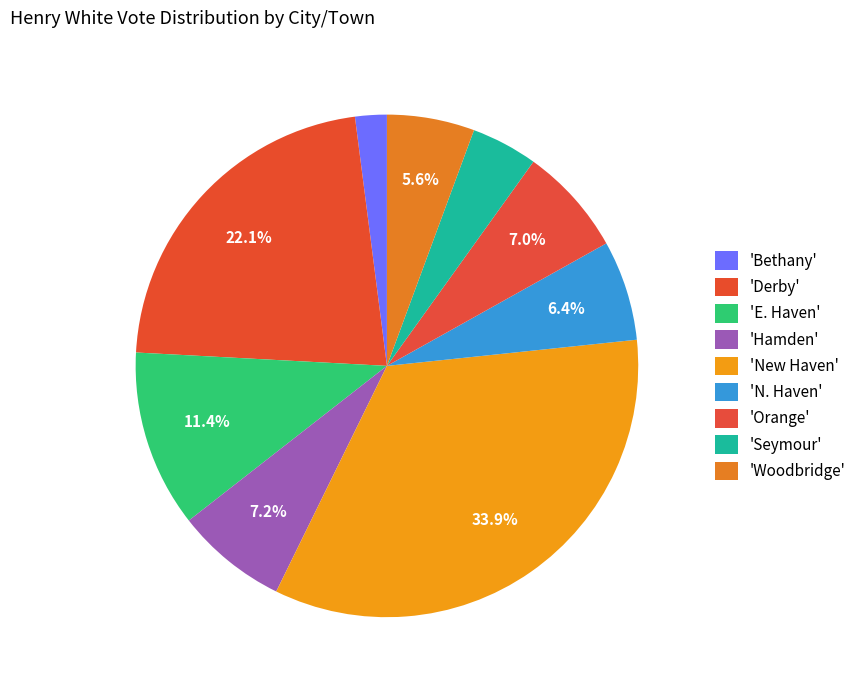

Which slice is the smallest?

Bethany